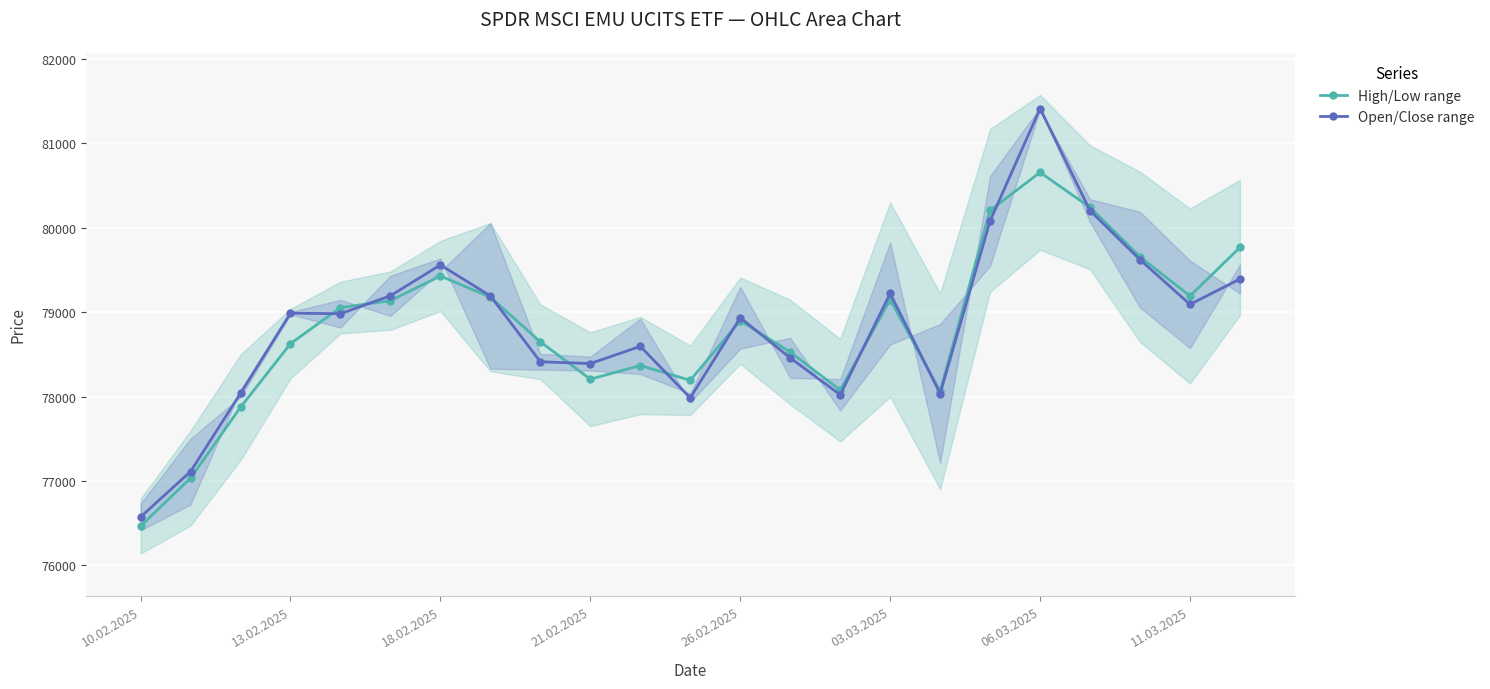

Reading left to right, list all the values displayed in this chart.

High/Low range: 76464.0	77033.5	77872.5	78626.5	79053.5	79136.0	79428.0	79177.0	78648.0	78205.0	78367.0	78192.0	78898.5	78526.5	78075.5	79147.5	78062.0	80206.0	80655.5	80241.5	79655.0	79191.0	79767.0
Open/Close range: 76573.0	77110.5	78037.5	78987.0	78981.0	79193.5	79559.0	79192.0	78411.5	78390.5	78594.0	77984.5	78933.0	78457.5	78020.5	79221.0	78035.0	80080.5	81412.0	80202.0	79621.0	79091.5	79392.0